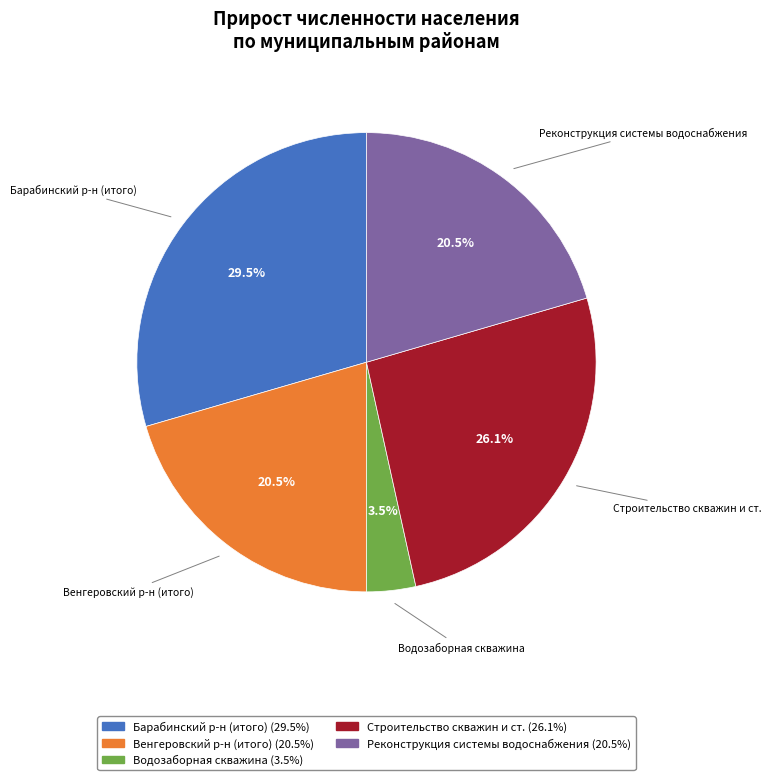

Is there any slice that represents more than half of the pie?

No